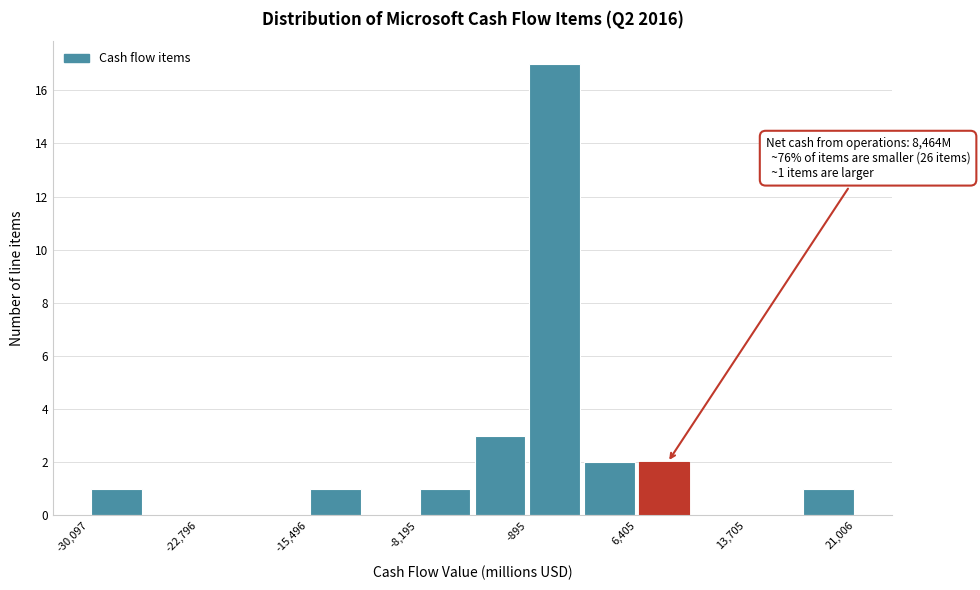

Read against the x-axis, roughly where is the centre of the tallest bar?

1000